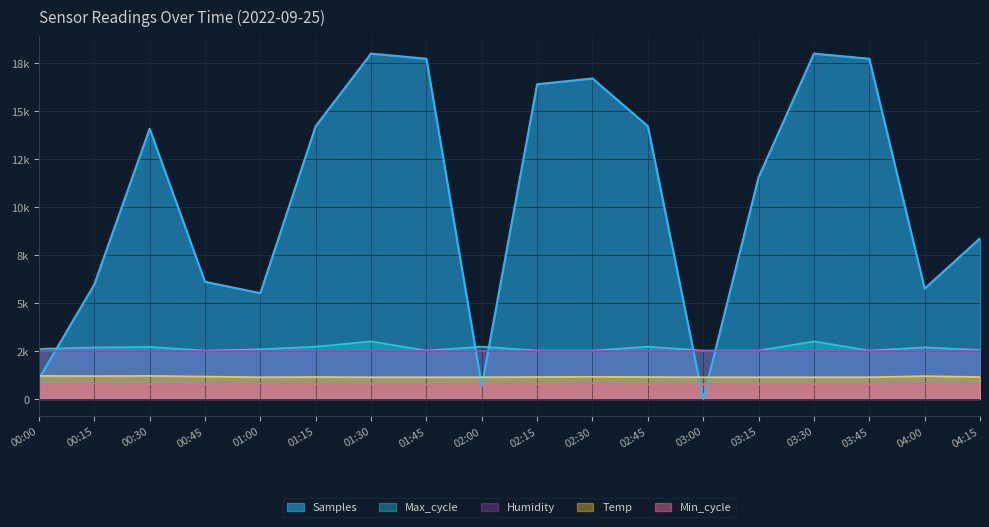

List the series in order of their peak value, lowest first.

Min_cycle, Temp, Humidity, Max_cycle, Samples